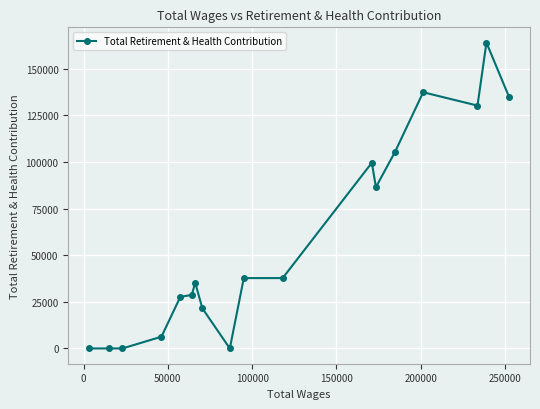

What is the average value?

58510